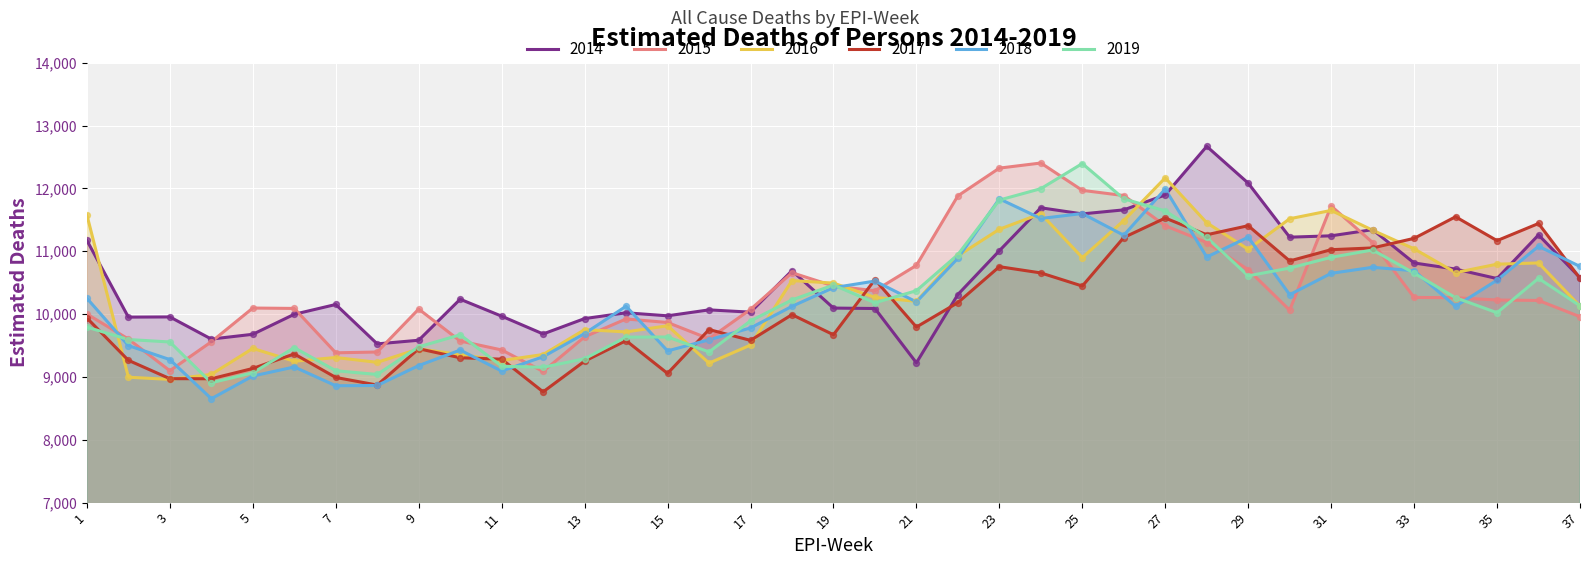

Is the value of 2017 at 35 greater than the value of 2016 at 28?

No